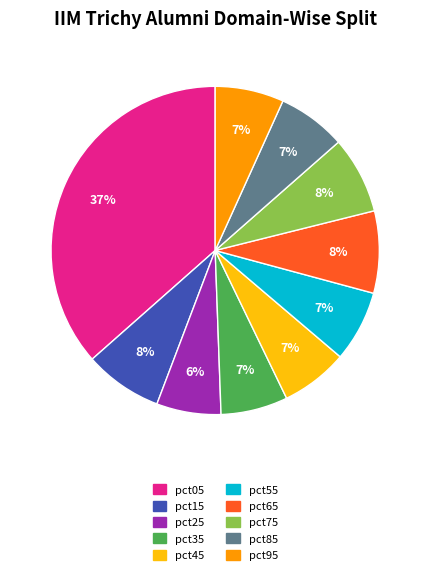

To the nearest percent, what is the average slice percentage?

10%